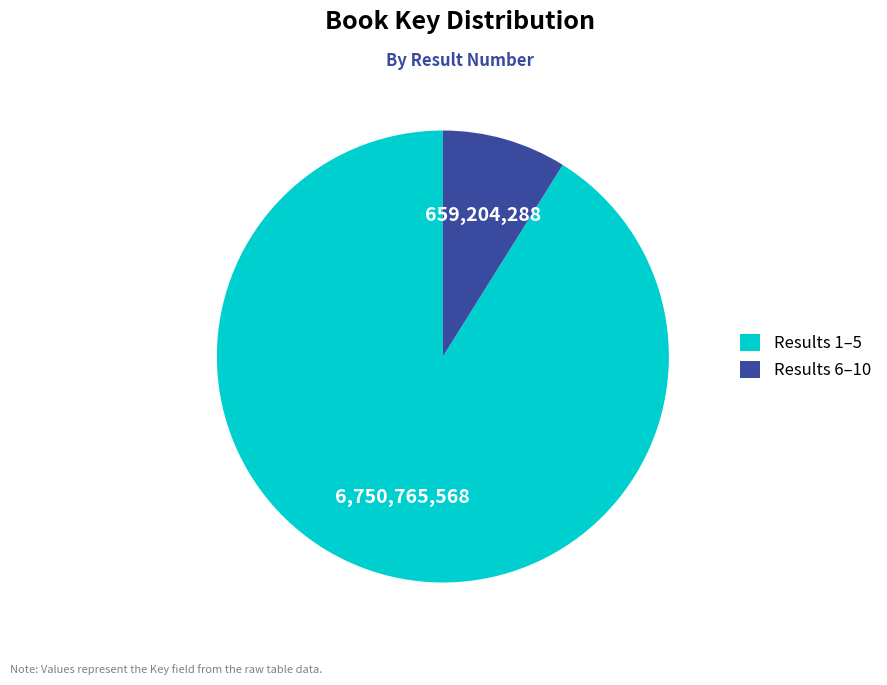

Is there a majority slice in this chart?

Yes